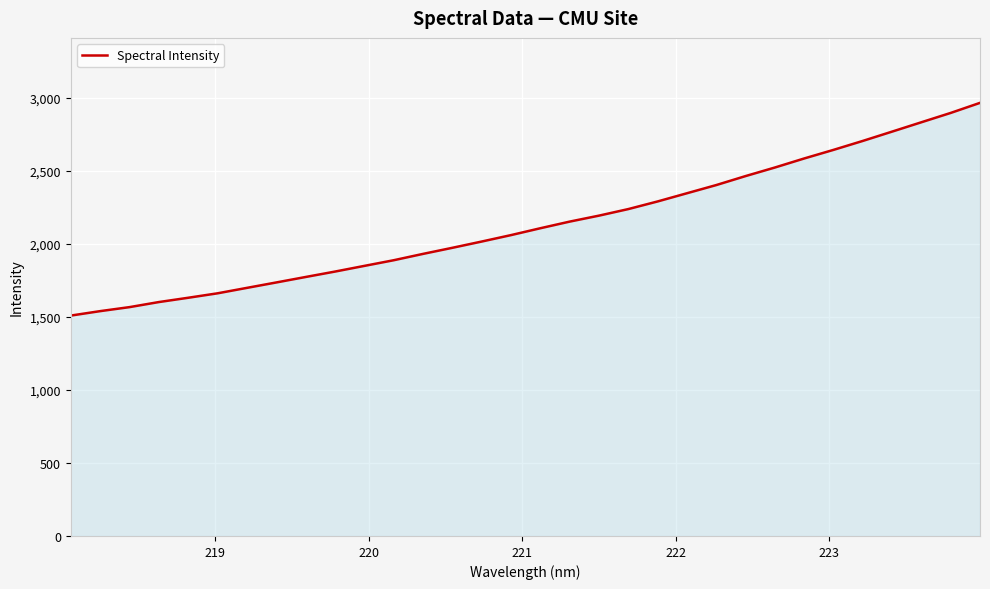

What is the minimum value shown in the chart?

1508.7